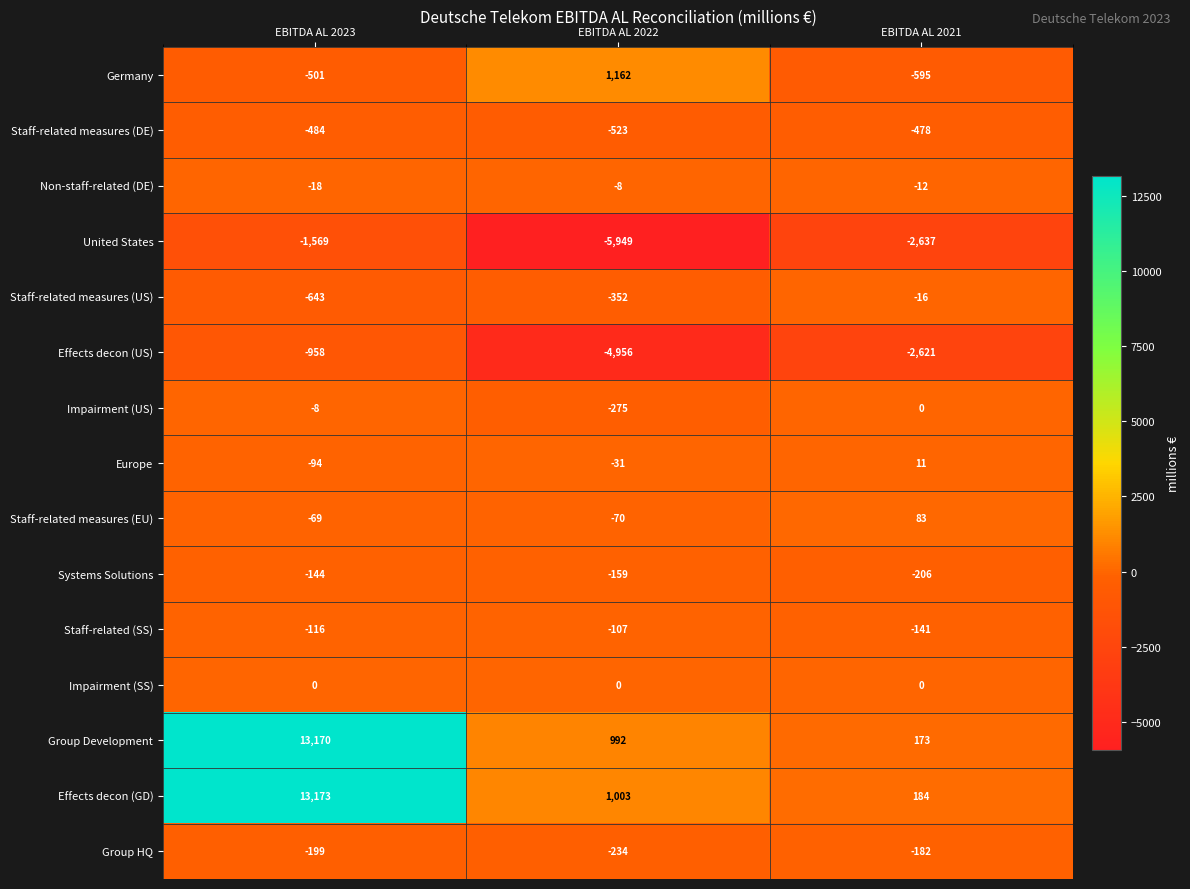

List the labels in order of Group Development value, largest first.

EBITDA AL 2023, EBITDA AL 2022, EBITDA AL 2021